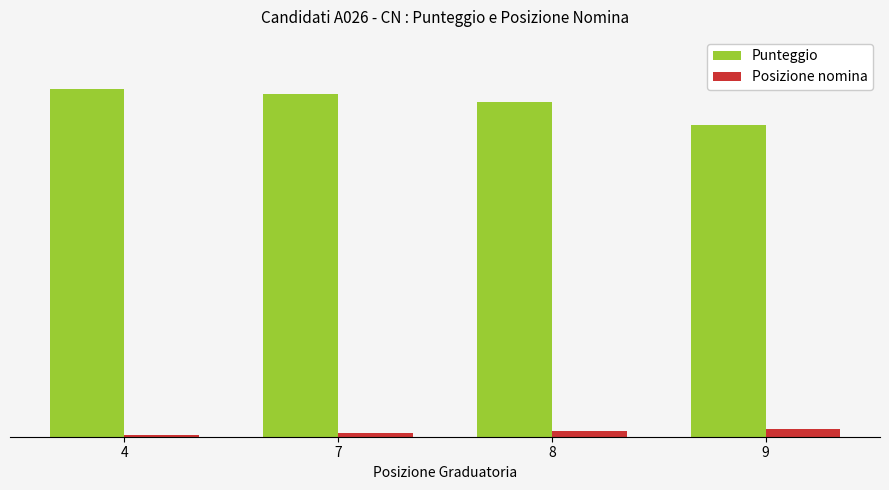

Read the Posizione nomina value at 9.

4.0